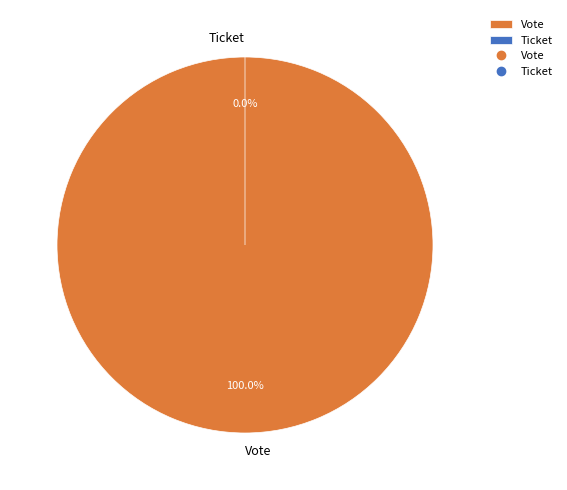

Count the number of slices in the pie.

2